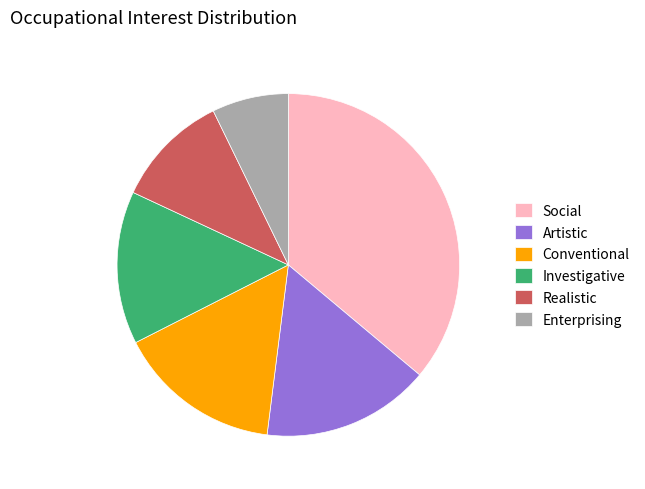

Do Conventional and Enterprising together represent more than half of the pie?

No